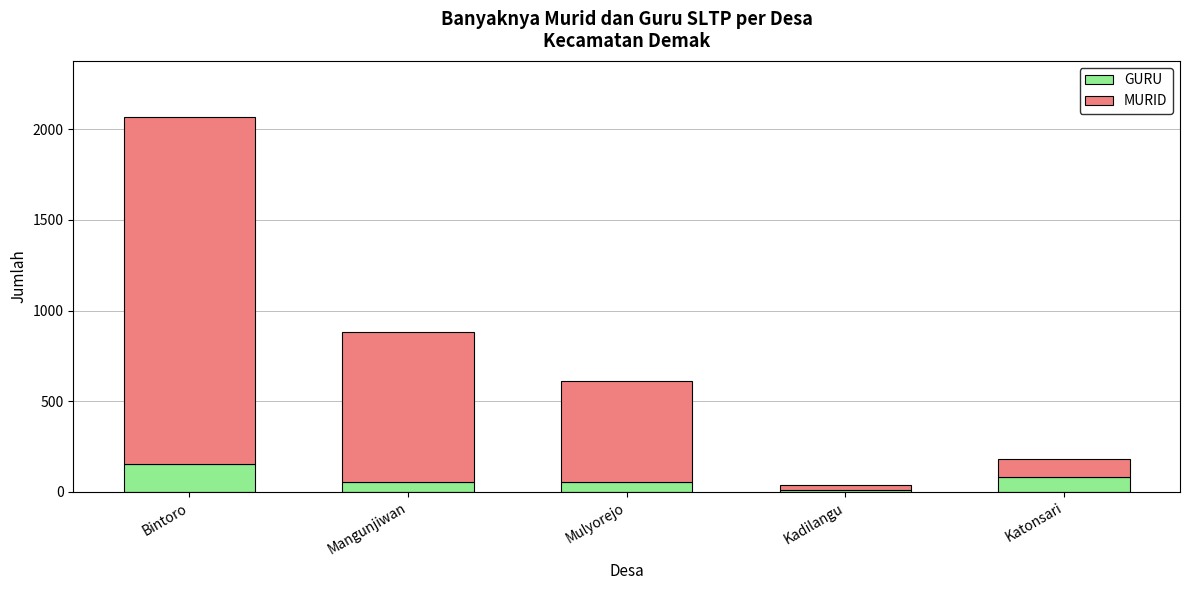

What is the sum of all GURU values?

353